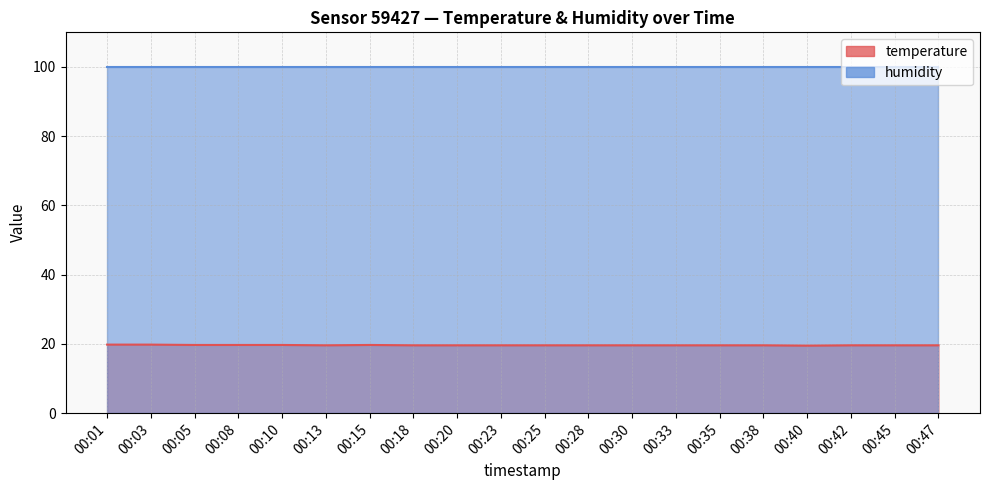

At which category does the chart reach its minimum across all series?

00:40